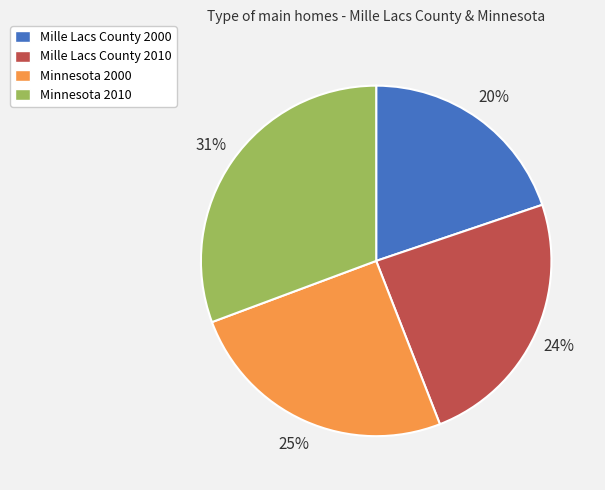

Between Mille Lacs County 2010 and Minnesota 2000, which is larger?

Minnesota 2000